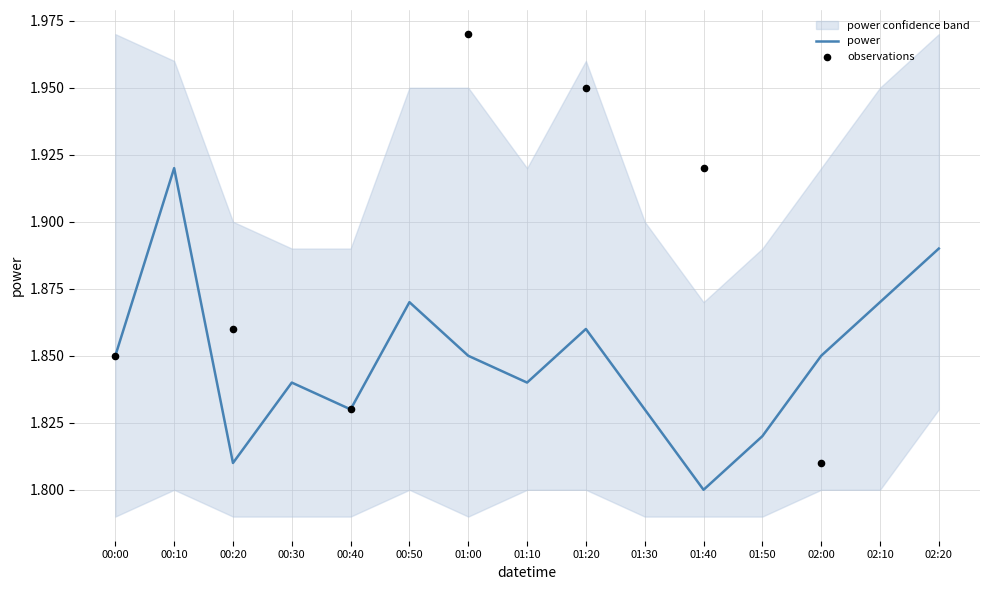

Is the value of power at 02:20 greater than the value of power_lower at 01:10?

Yes